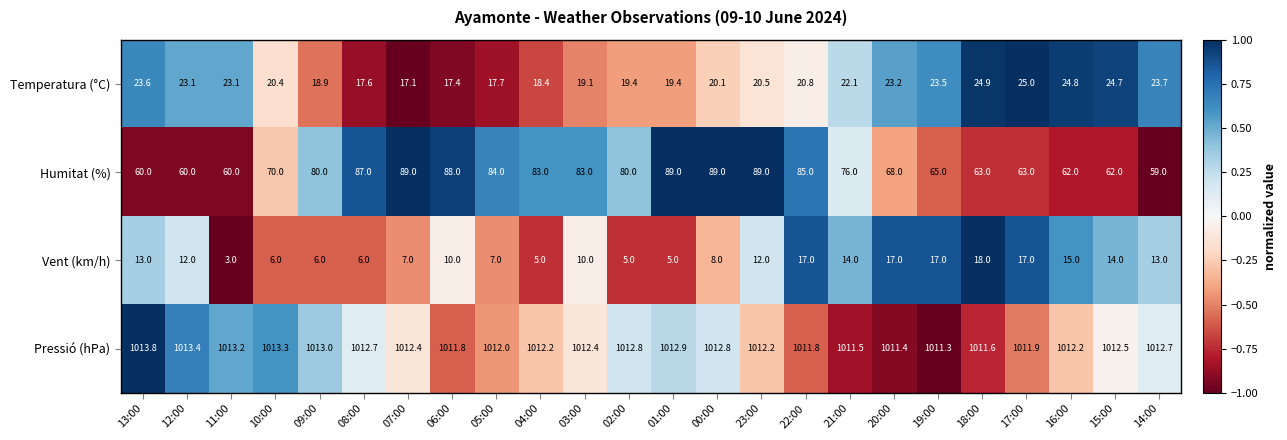

Where is Temperatura (°C) nearest to the value 21?

22:00